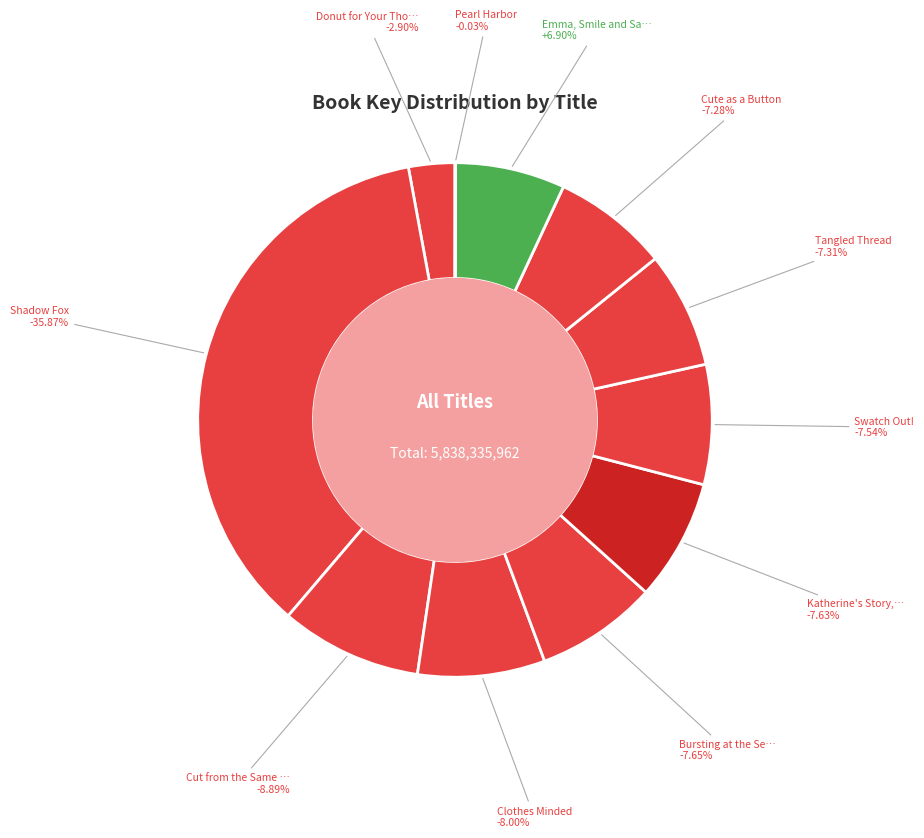

What is the change in value from Cut from the Same Cloth to Tangled Thread?

-92510826